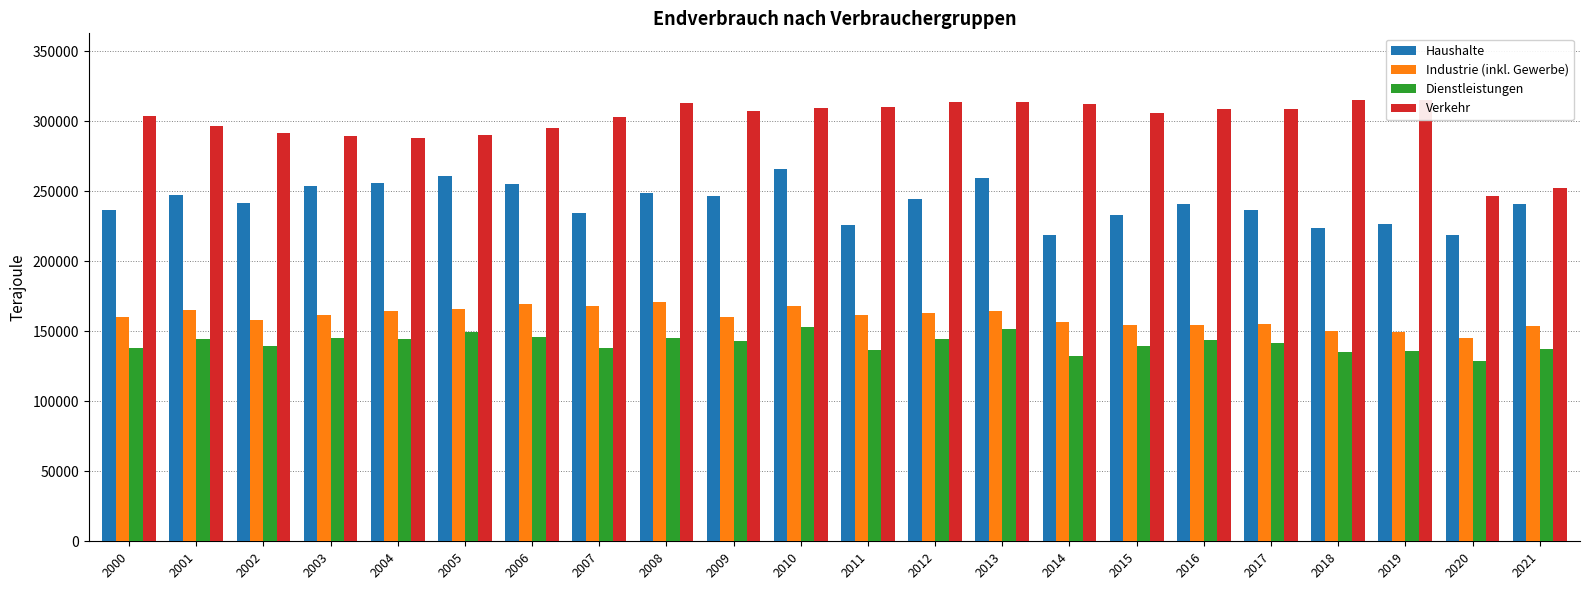

What is the value of the Verkehr bar at the 3rd from the left?

291990